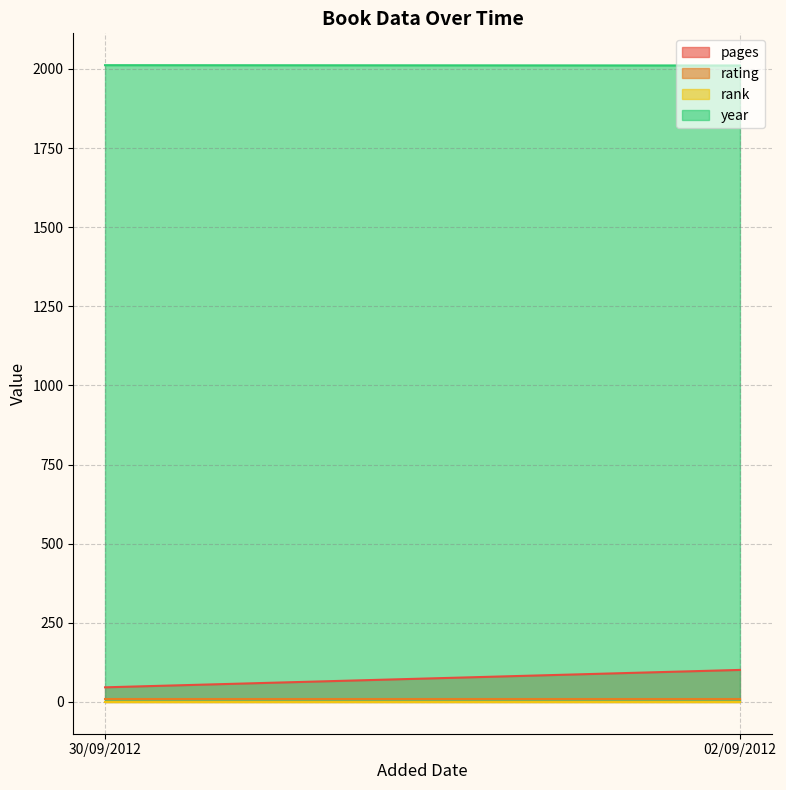

What are all the series names shown in the legend?

pages, rating, rank, year